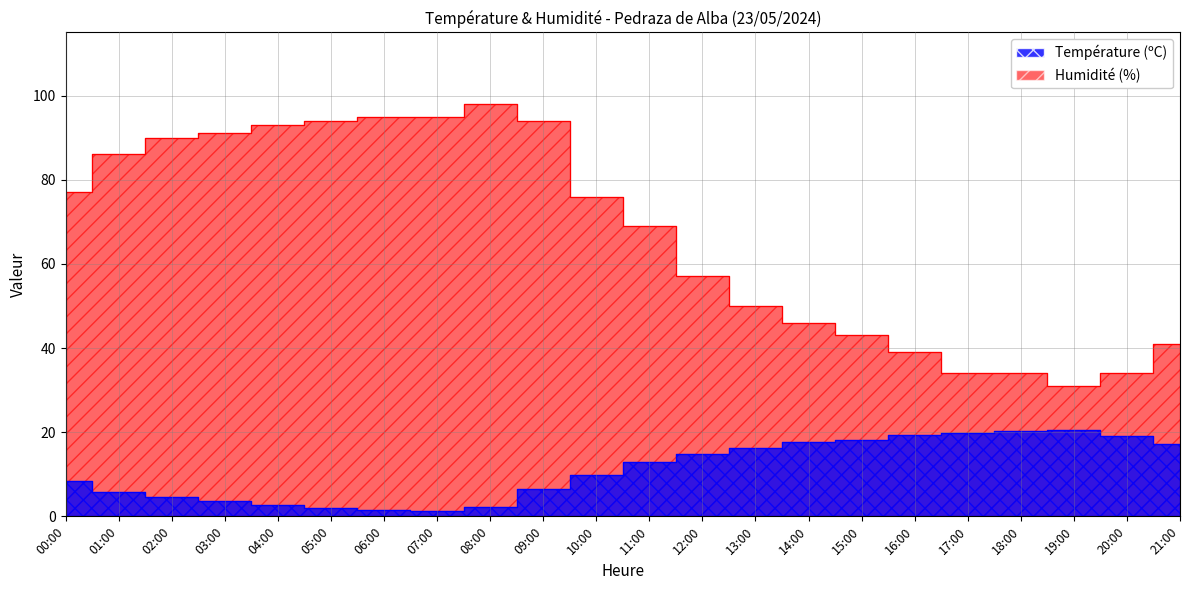

Between 12:00 and 20:00, which series saw the biggest shift?

Humidité (%)